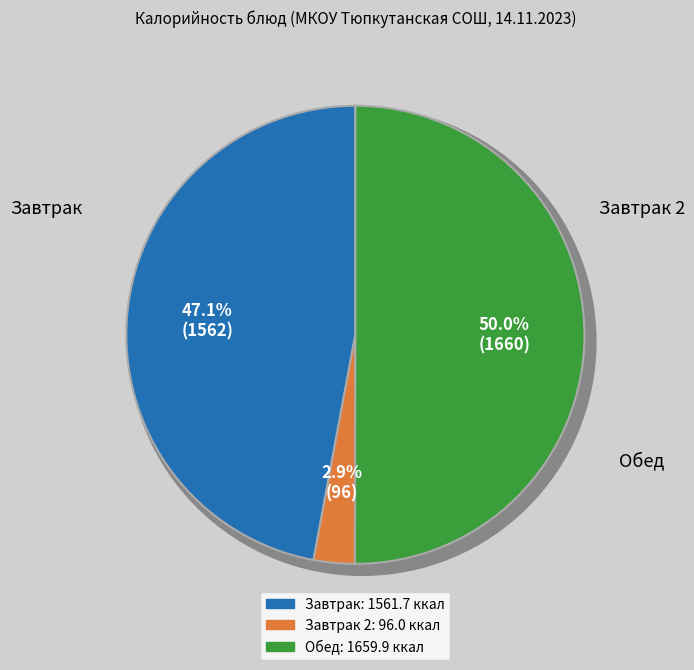

True or false: хлеб пшеничный (завтрак) accounts for 1% of the total.

False